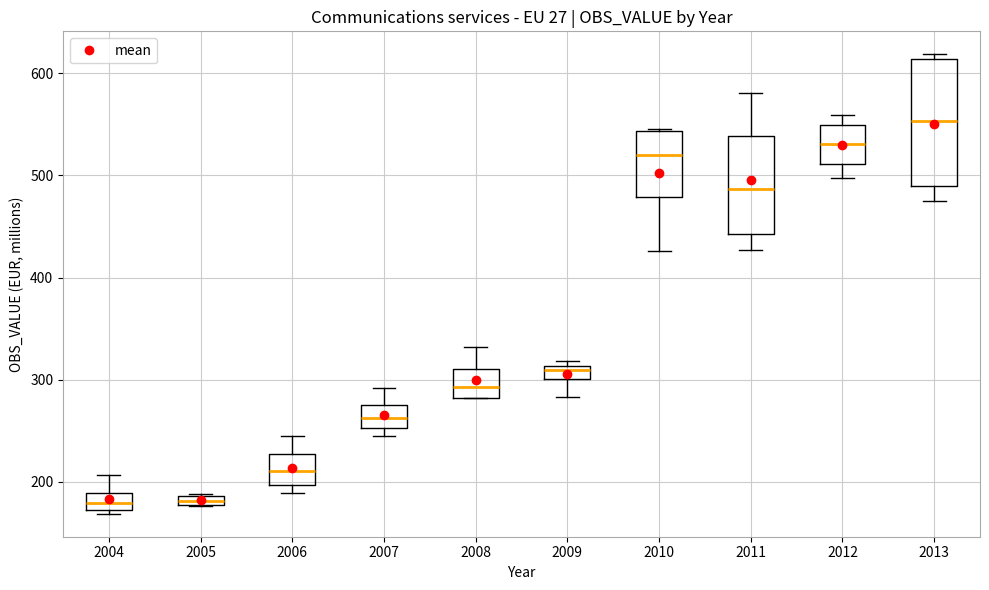

Comparing the boxes themselves (not the whiskers), which one is the tallest?

2013